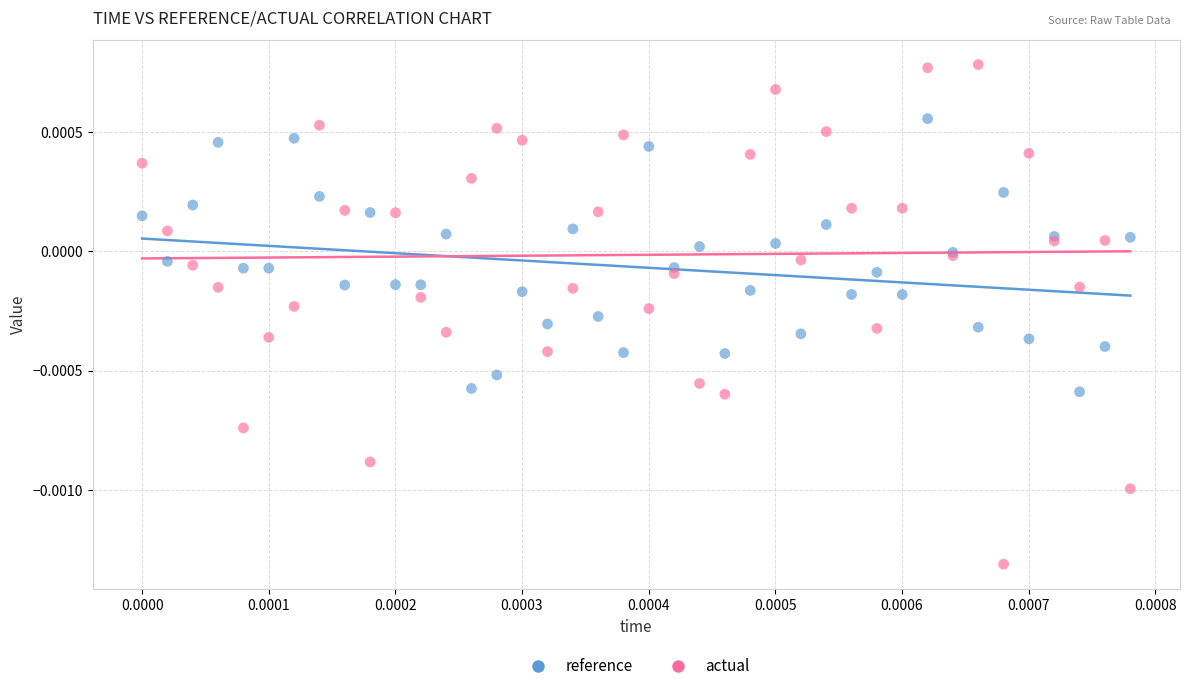

What are all the series names shown in the legend?

reference, actual